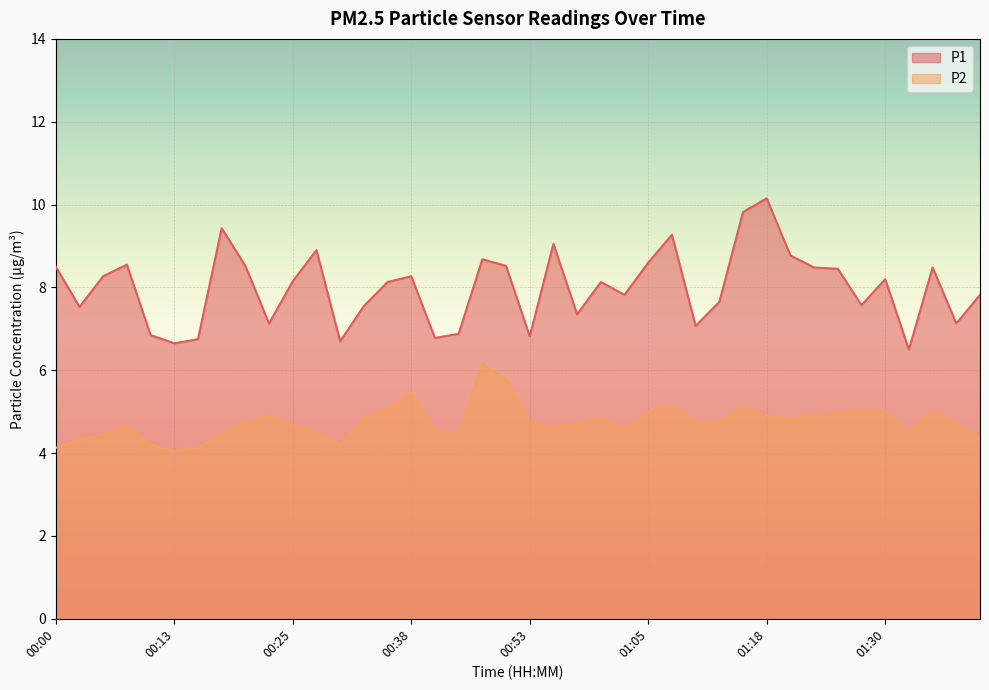

What is the total value across all series at 00:30?

10.9